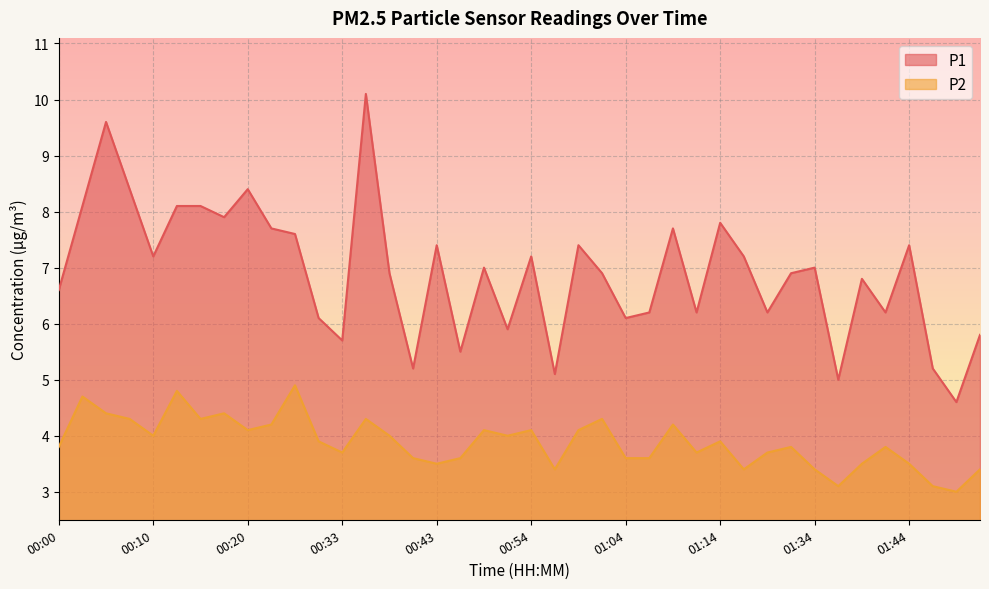

What is the spread (max minus min) of values at 00:51?

1.9